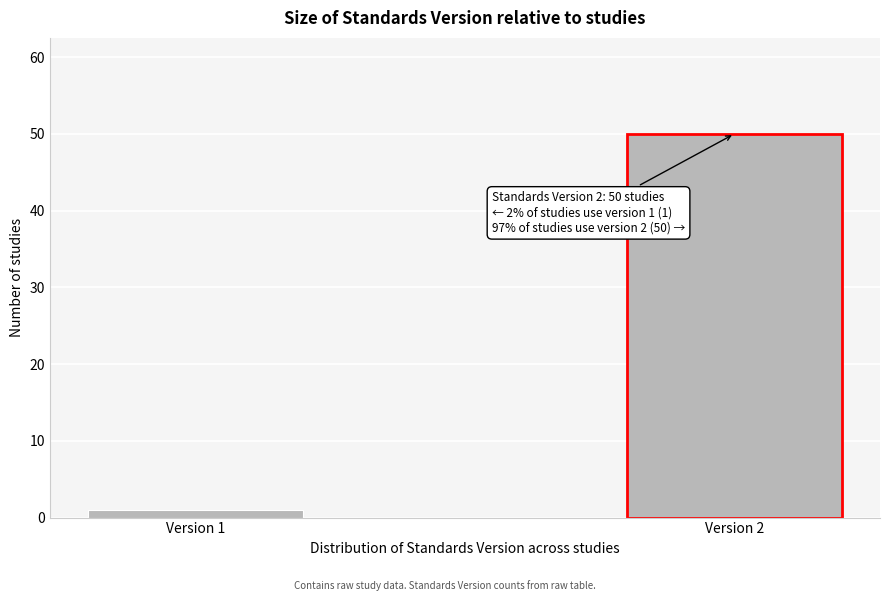

Reading right to left, extract all data points from this chart.

Version 2=50	Version 1=1